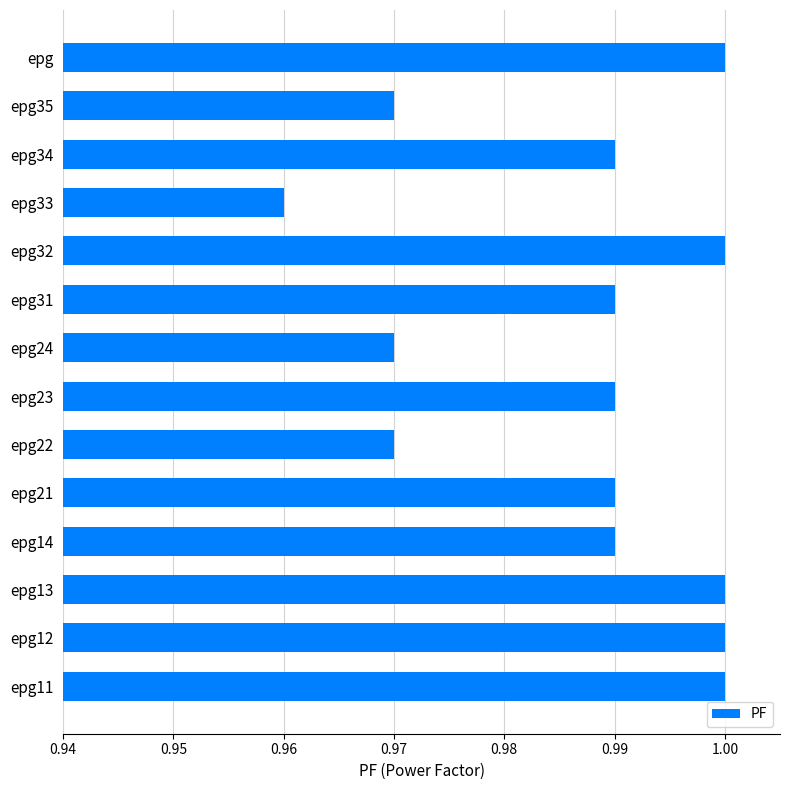

True or false: the data shows 0.4 at epg32.

False